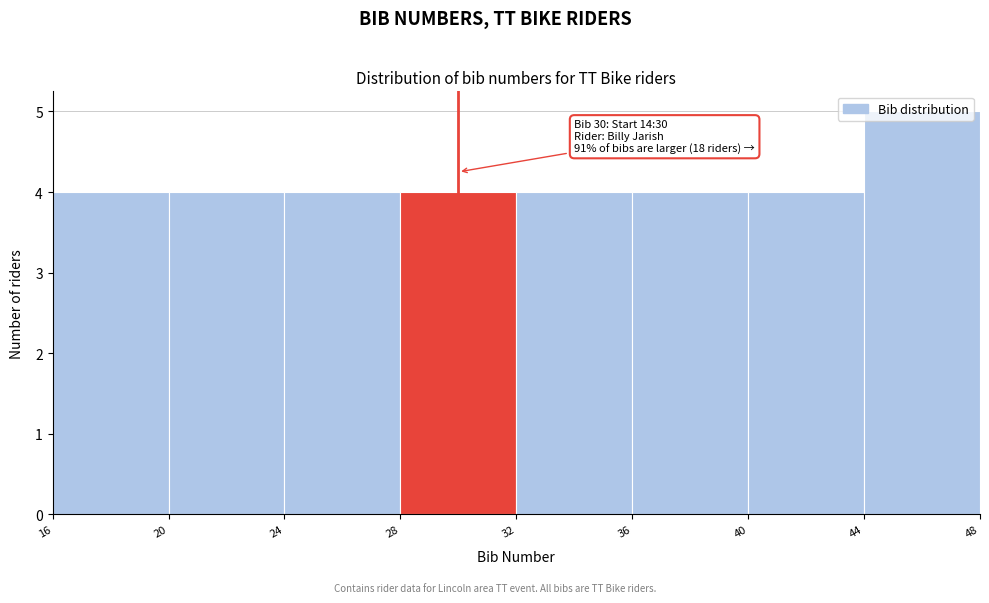

Which range on the x-axis has the tallest bar?

44 to 48